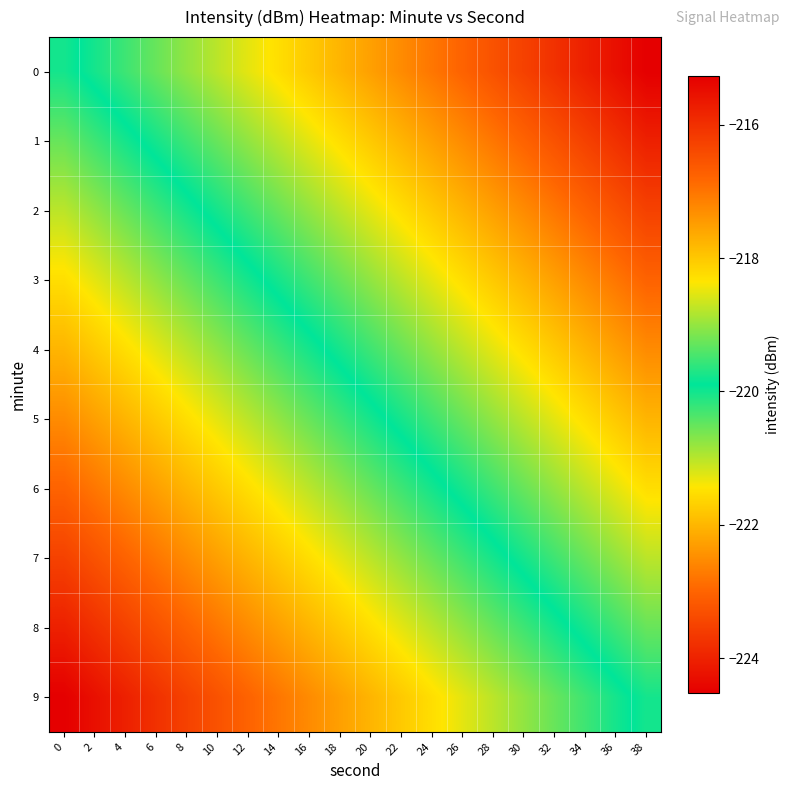

Count the number of data series in this chart.

10